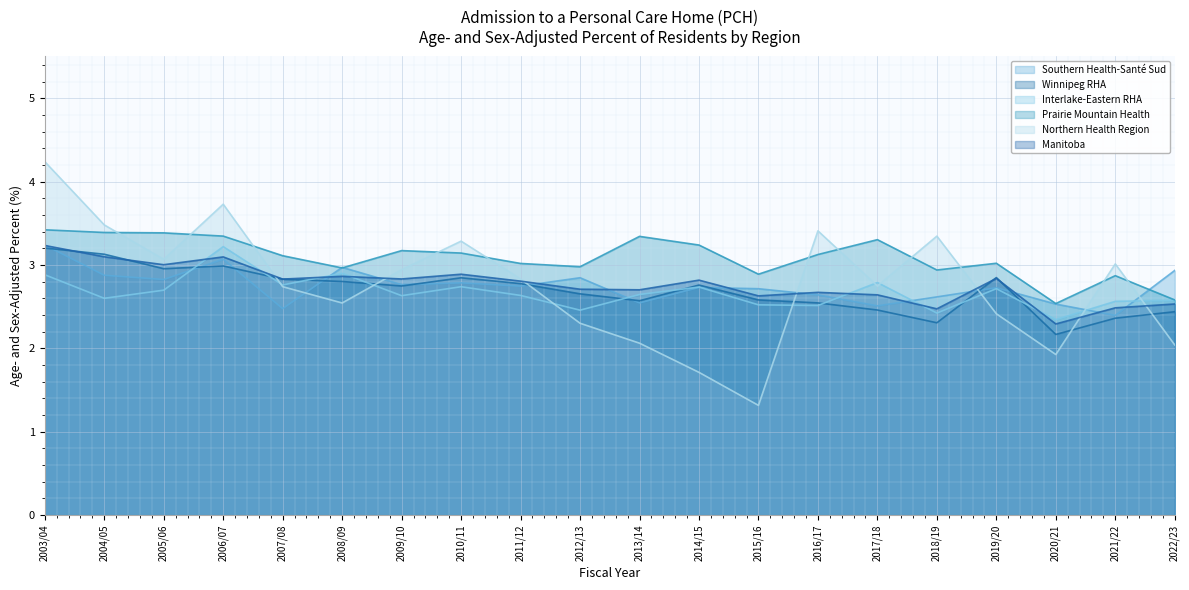

Read the Interlake-Eastern RHA value at 2014/15.

2.7